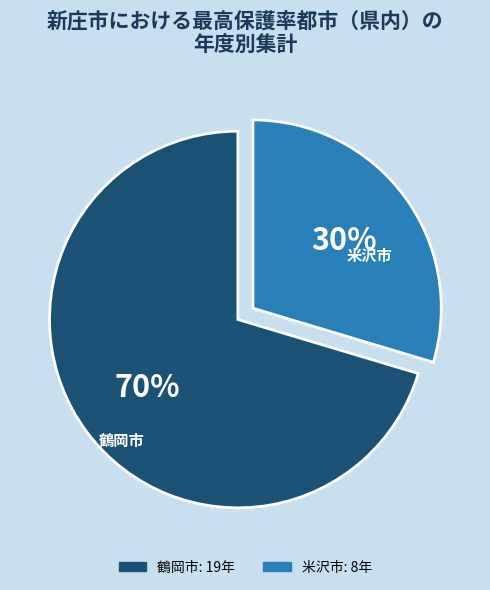

Is there any slice that represents more than half of the pie?

Yes